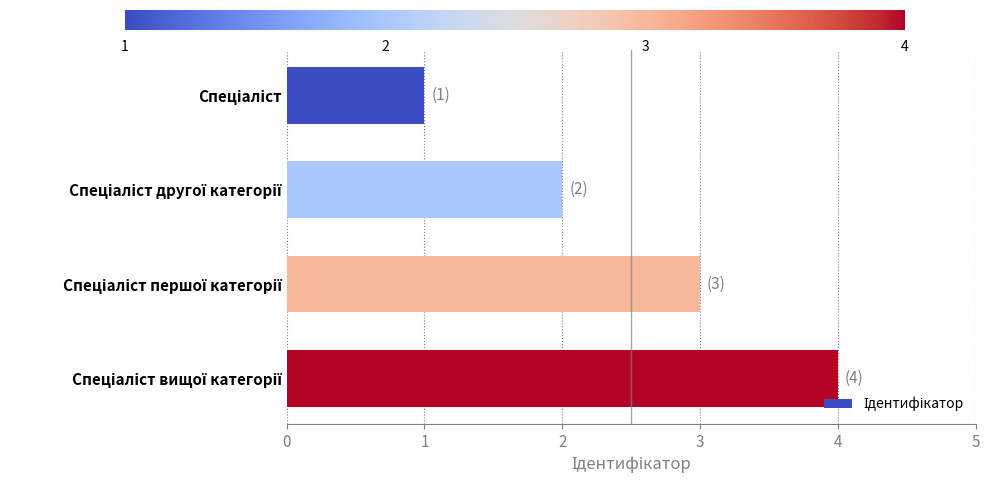

What is the sum of all values?

10